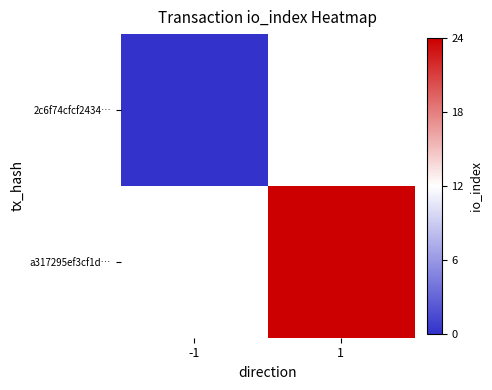

List the labels in order of 2c6f74cfcf2434… value, smallest first.

-1, 1